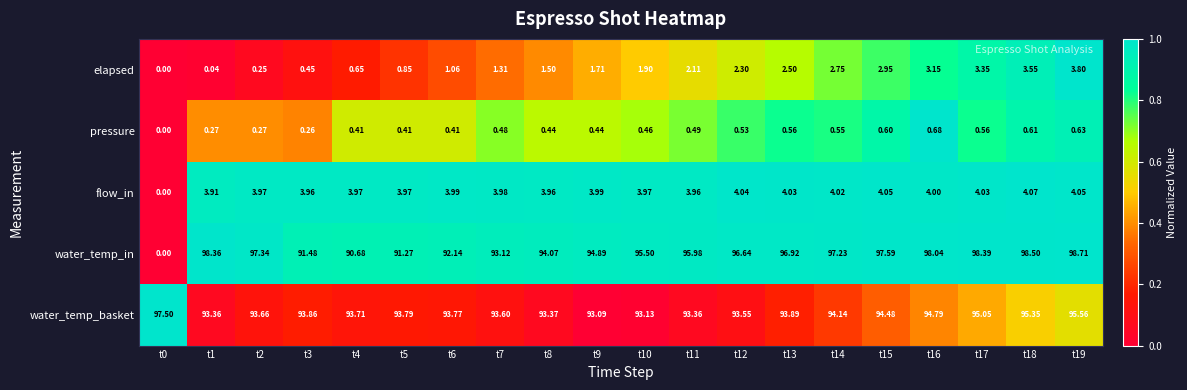

Rank the series by their maximum value, from lowest to highest.

pressure, elapsed, flow_in, water_temp_basket, water_temp_in